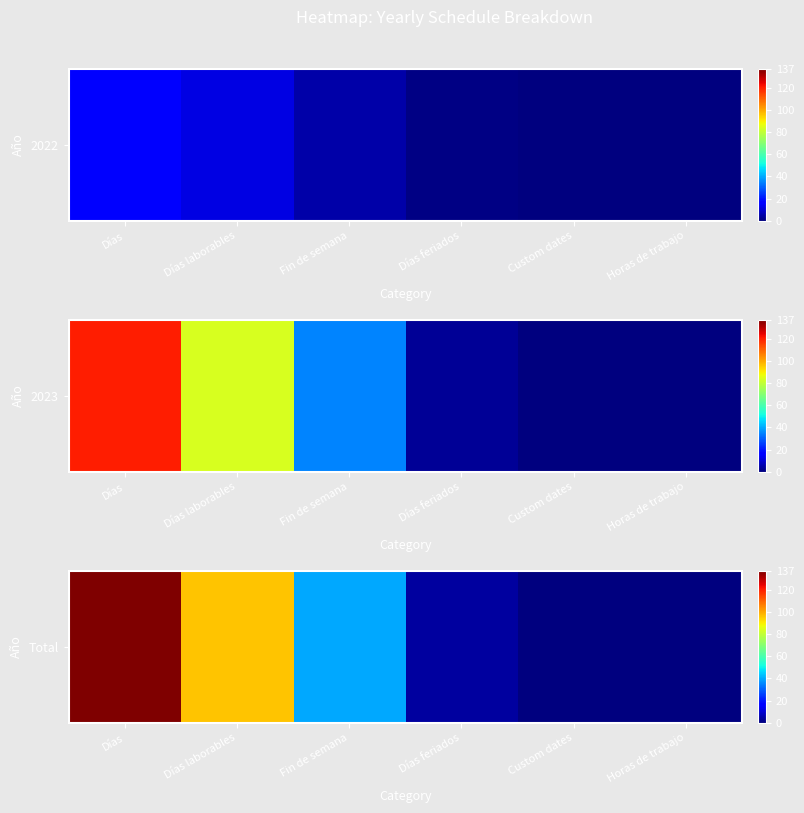

What is the change in value from Días laborables to Fin de semana?

-56